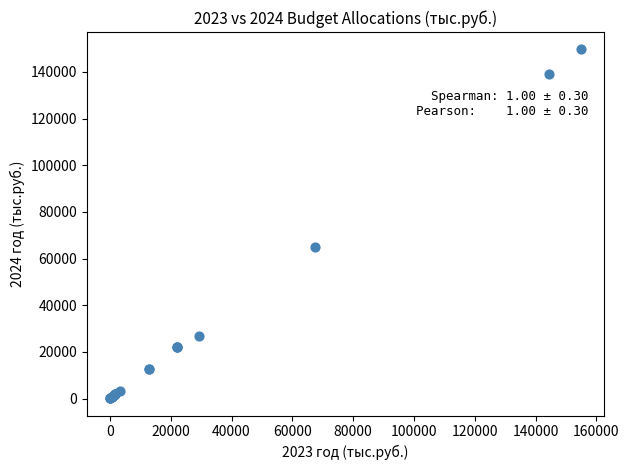

What Y value in the scatter plot is closest to 74913?

64845.6